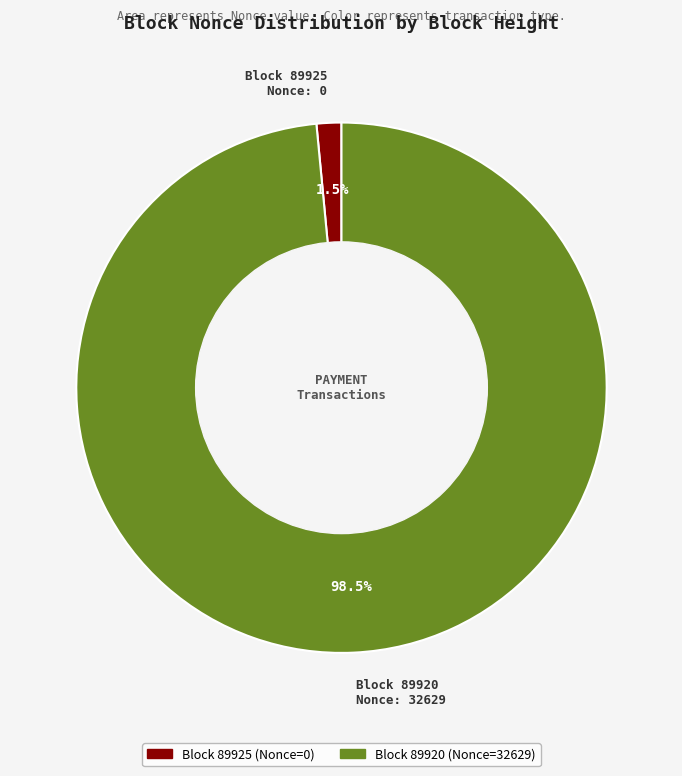

Does any single category account for the majority?

Yes